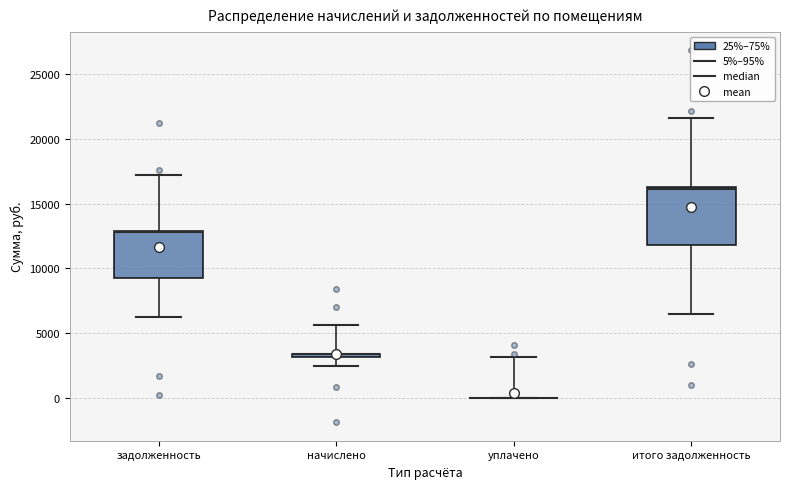

Comparing the boxes themselves (not the whiskers), which one is the tallest?

итого задолженность